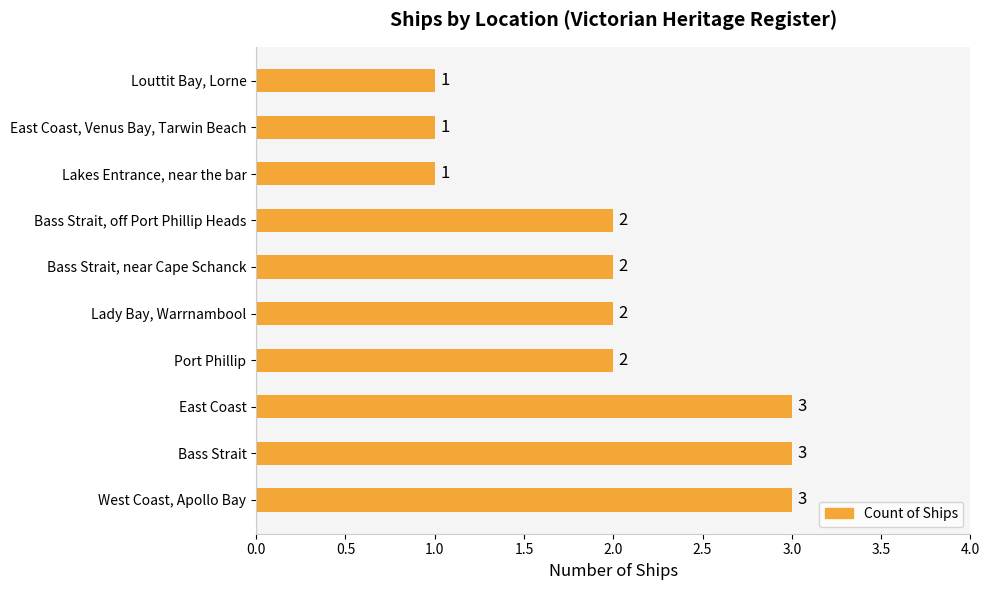

True or false: the data shows 3 at Bass Strait, off Port Phillip Heads.

False